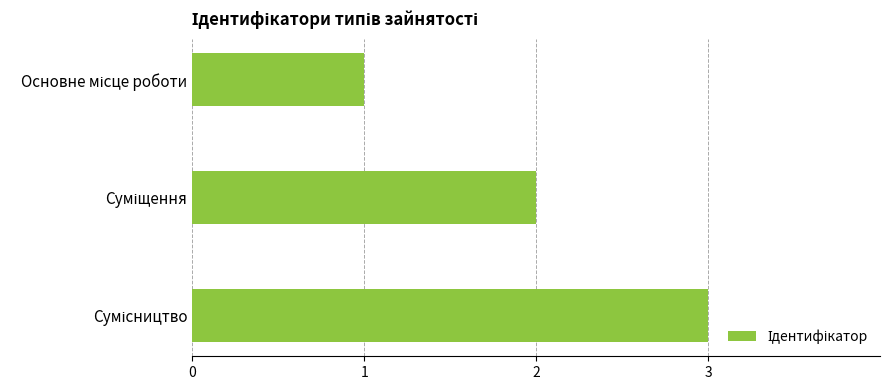

How many data points does each series have?

3